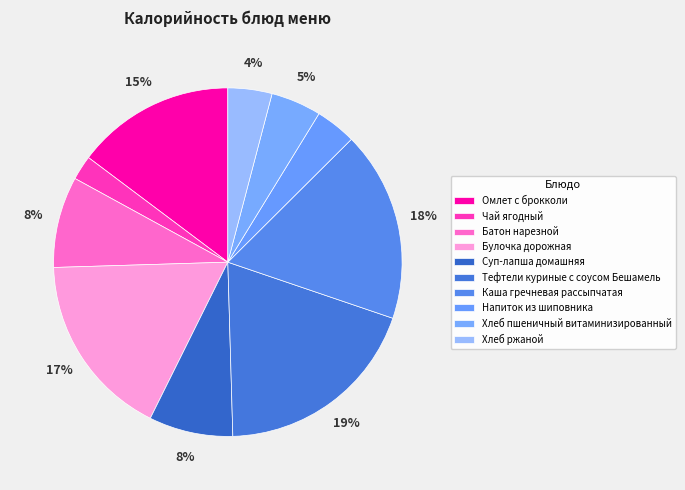

What is the change in value from Хлеб пшеничный витаминизированный to Хлеб ржаной?

-7.5